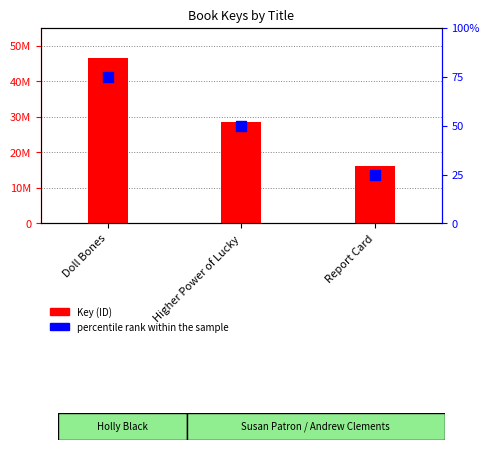

Is the value of percentile rank within the sample at Higher Power of Lucky greater than the value of Key (ID) at Doll Bones?

No